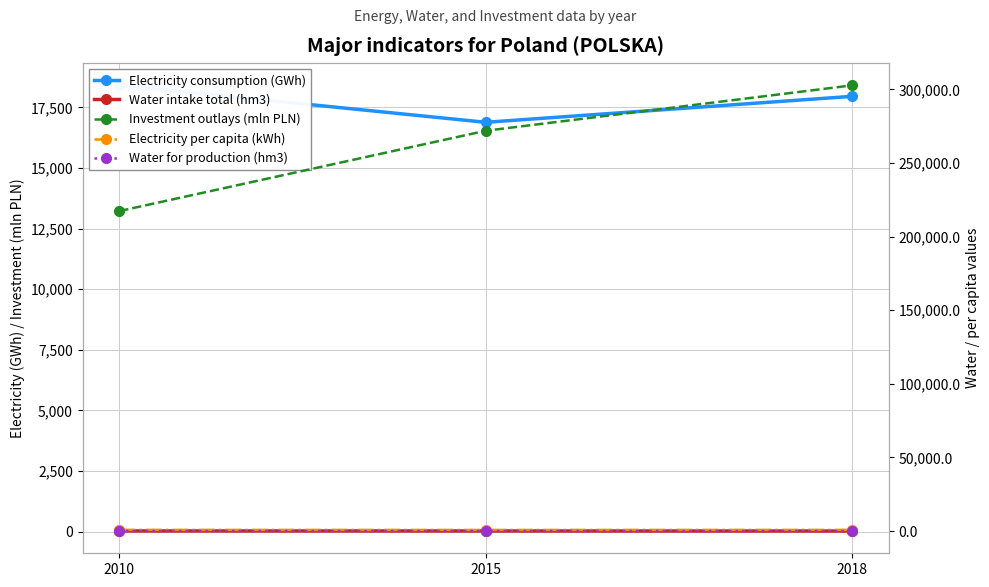

What is the value of the Water for production (hm3) point at the 1st from the left?

24.5